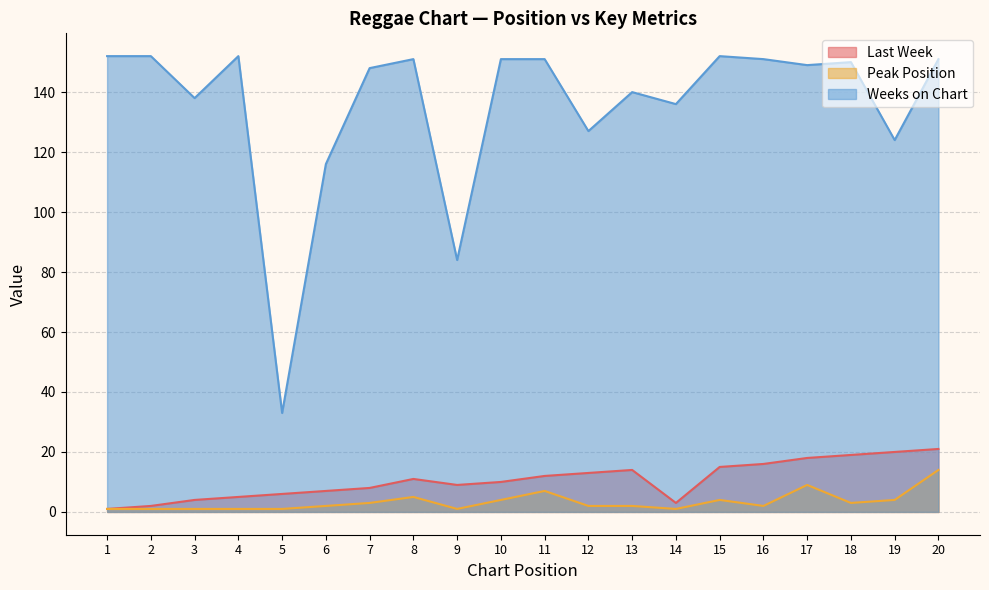

List the series in order of their peak value, lowest first.

Peak Position, Last Week, Weeks on Chart